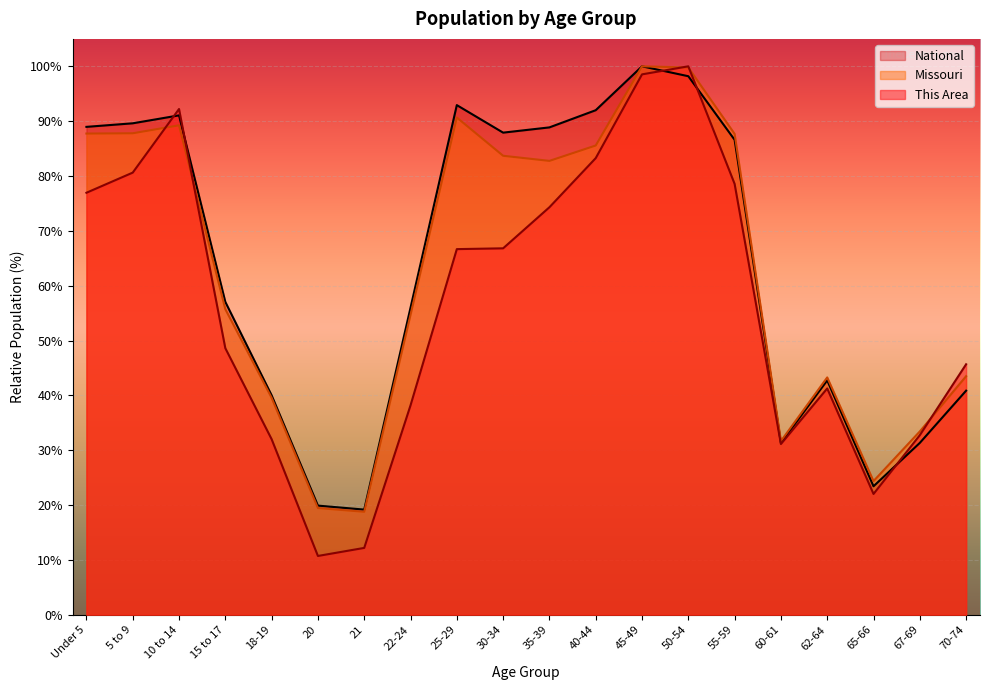

What is the label of the 13th point from the left?

45-49